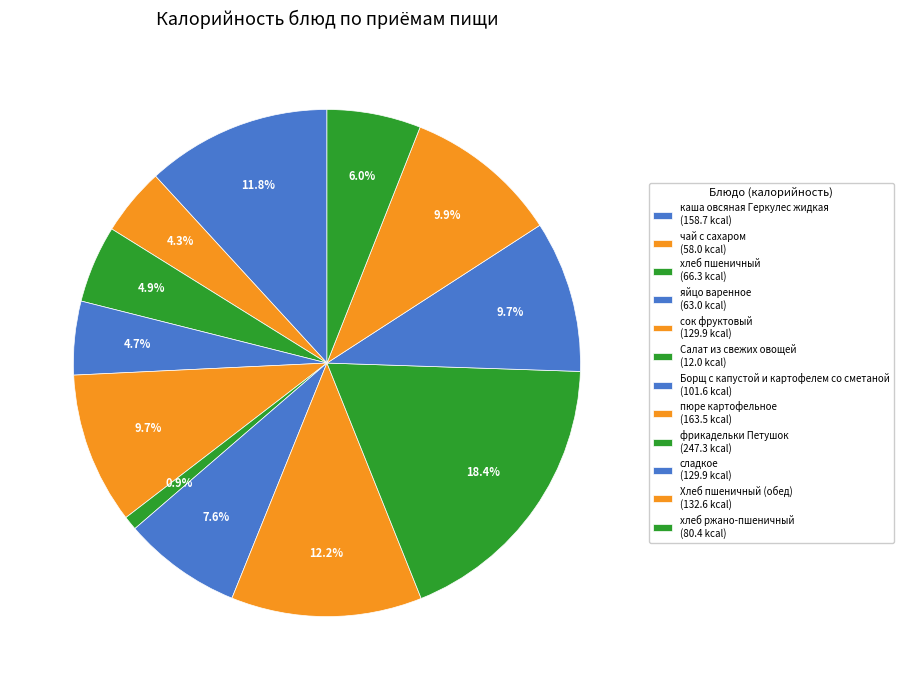

Do Хлеб пшеничный (обед) and Борщ с капустой и картофелем со сметаной together represent more than half of the pie?

No